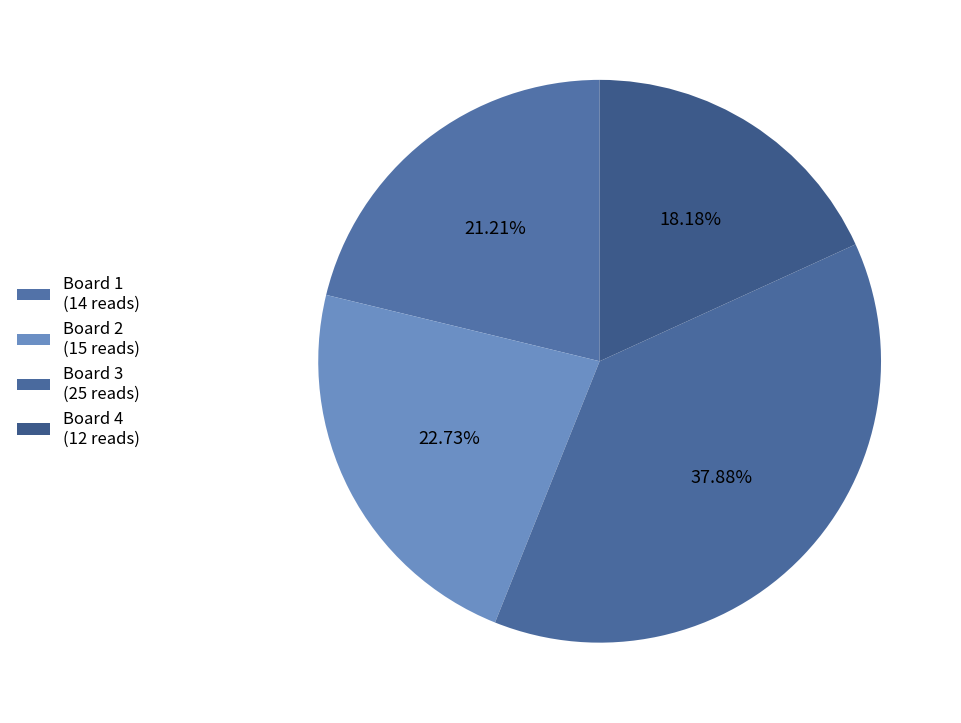

To the nearest percent, what is the difference between the Board 1 and Board 2 slice percentages?

2%